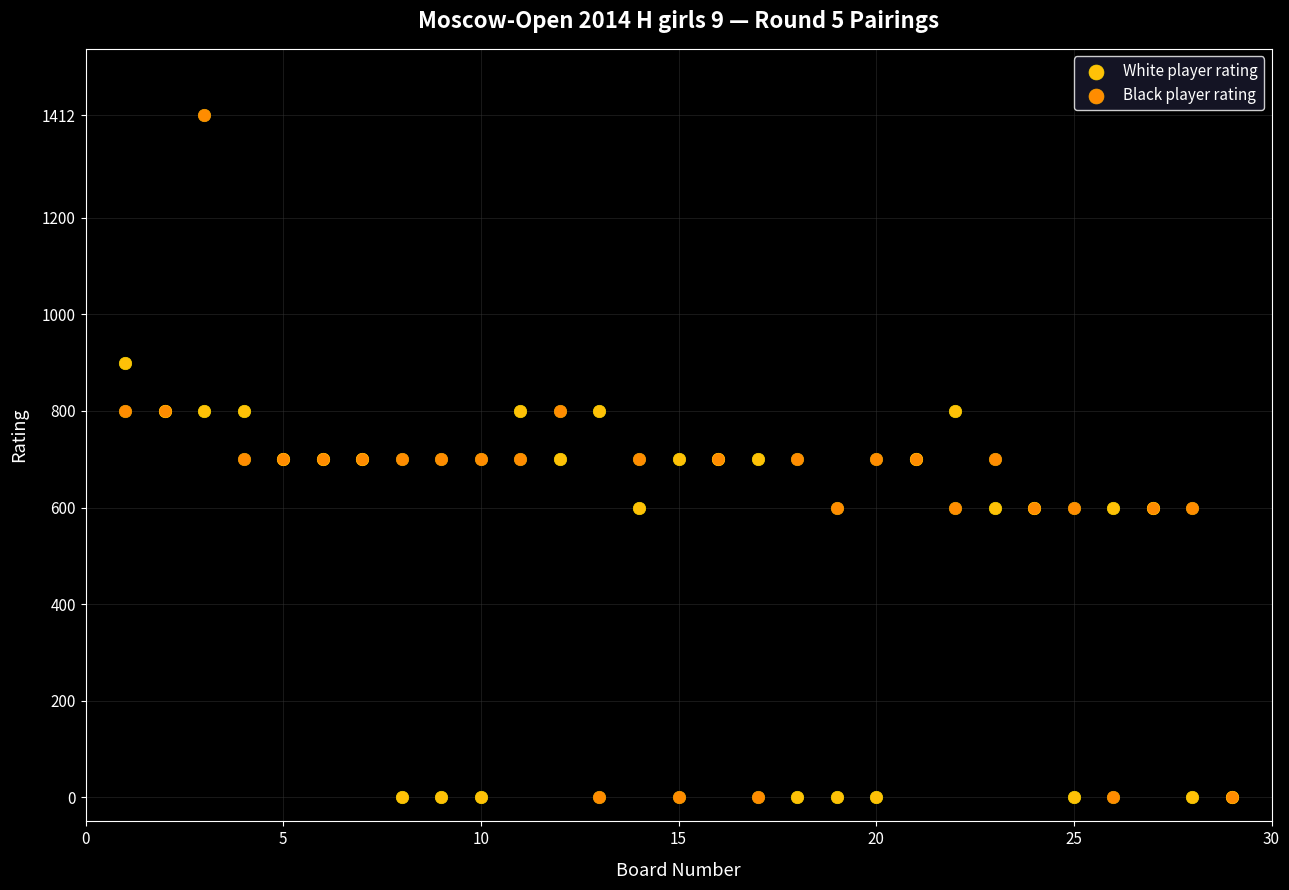

Which series has the widest spread of Y values?

Black player rating